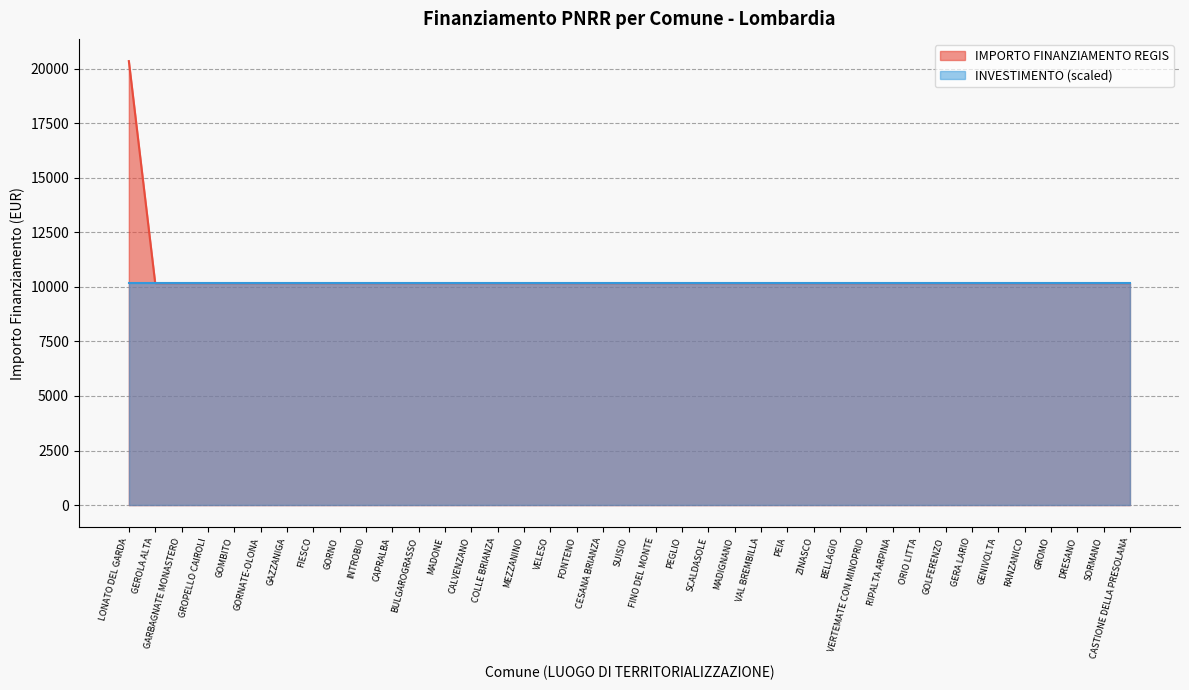

The chart shows a value of 18039 at RANZANICO. True or false?

False